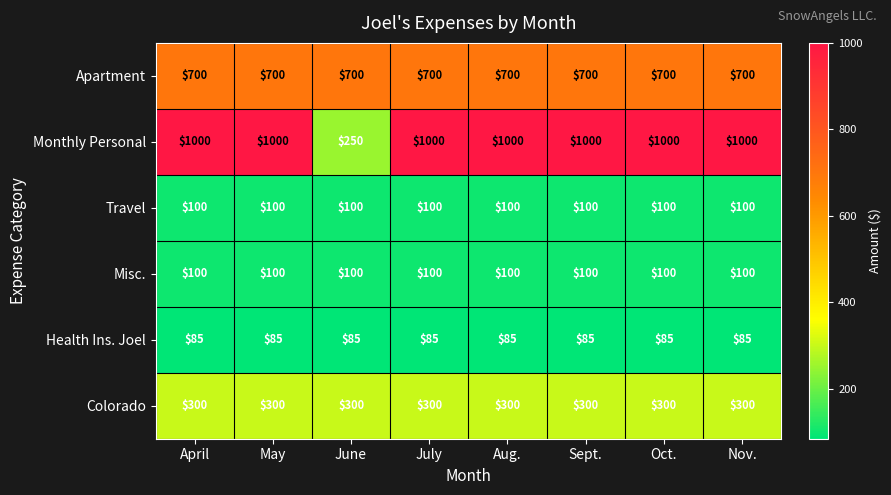

What is the average value of the Colorado series?

300